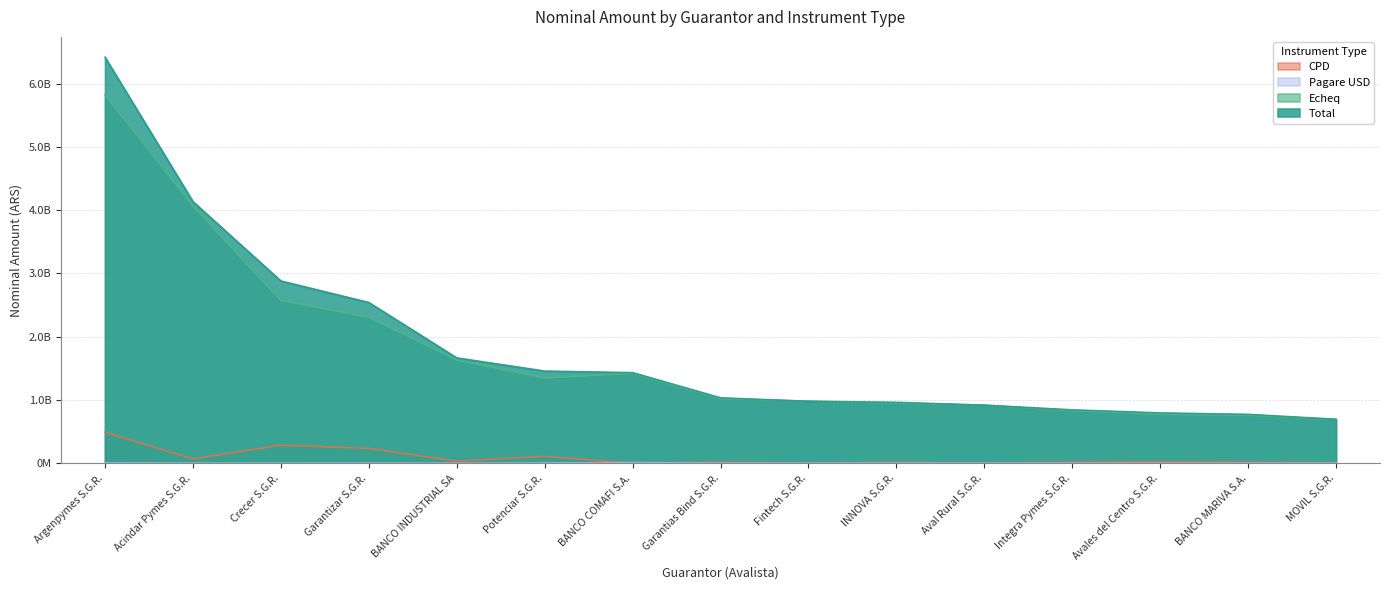

True or false: Total and Echeq cross at least once.

False